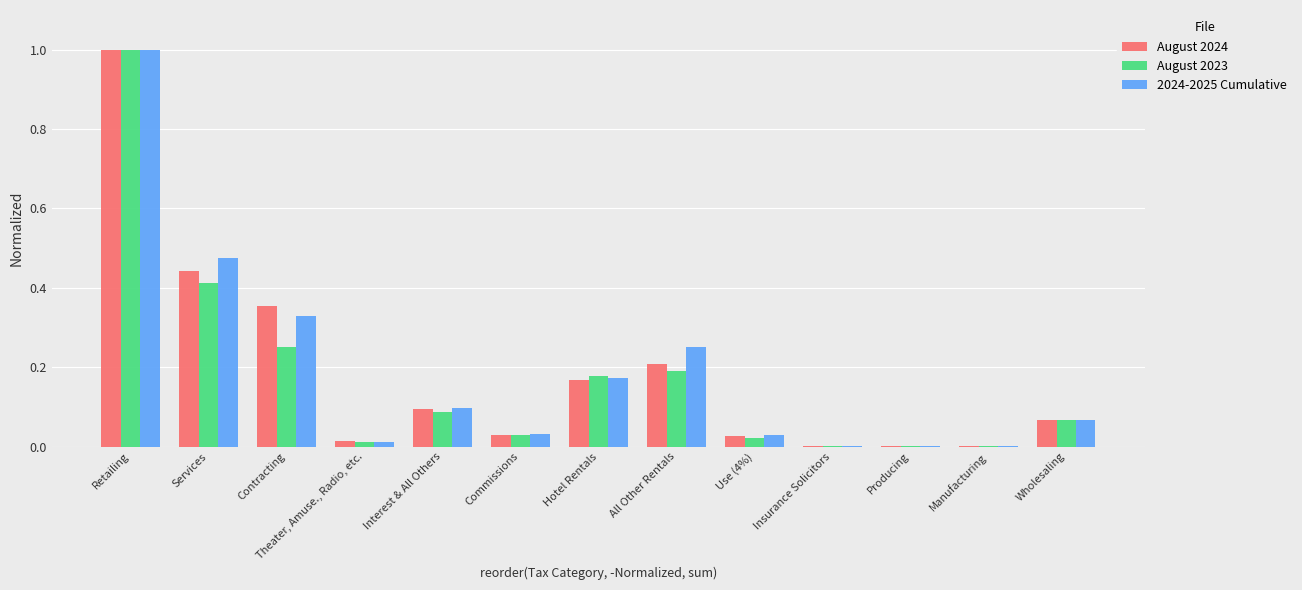

What is the sum of all August 2023 values?

2.3